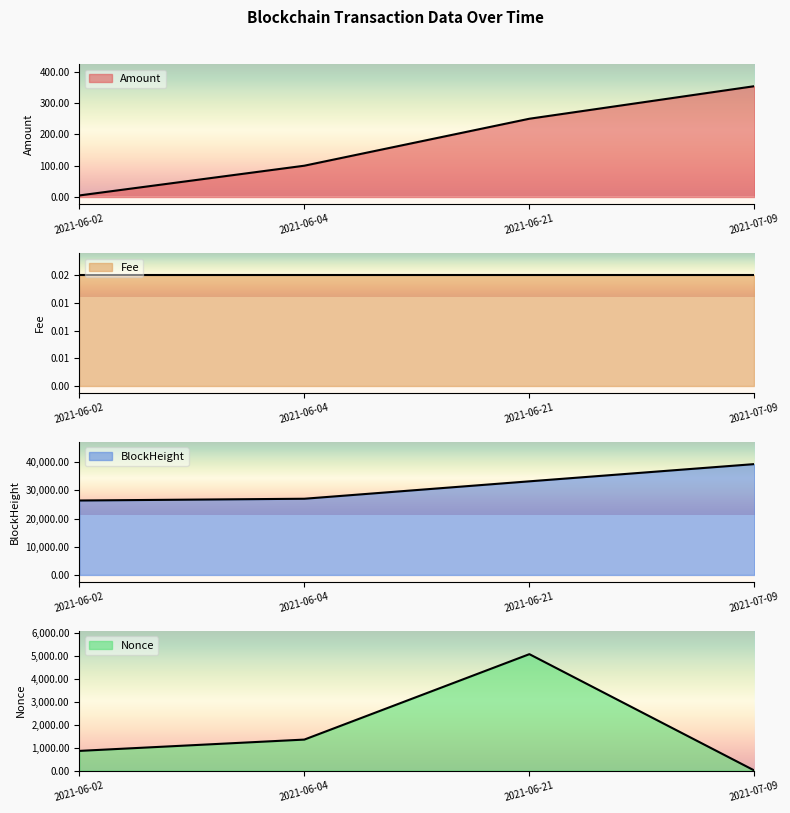

At which label is Nonce closest to 2541?

2021-06-04